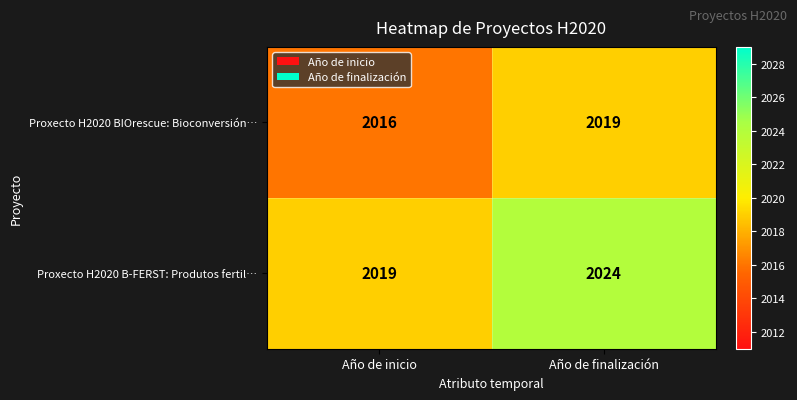

The Proxecto H2020 B-FERST: Produtos fertil… series shows 536 at Año de inicio. True or false?

False